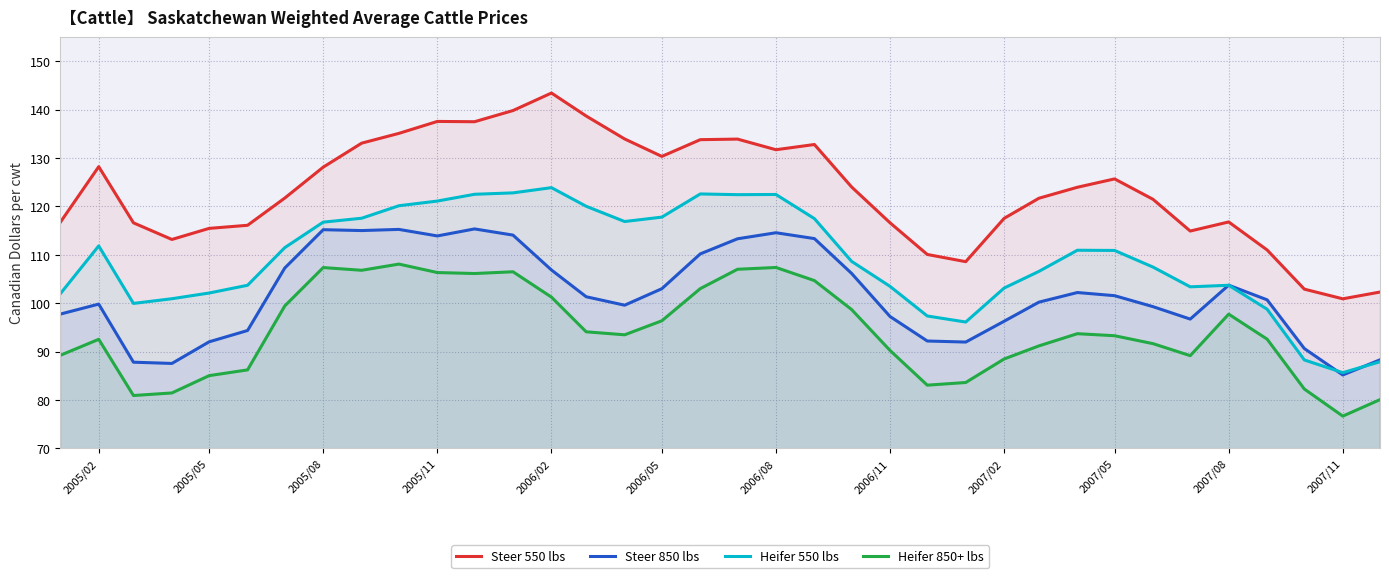

What is the greatest value displayed?

143.4